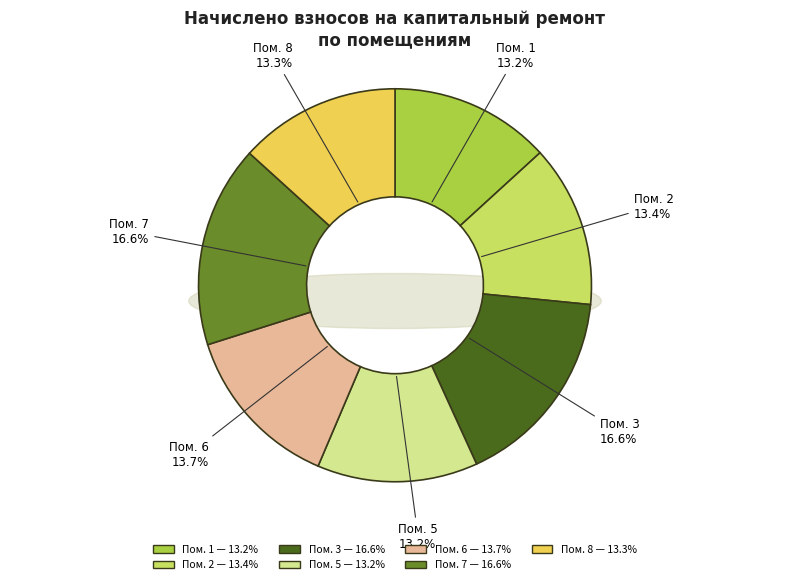

What percentage is the 8 slice, to the nearest percent?

13%